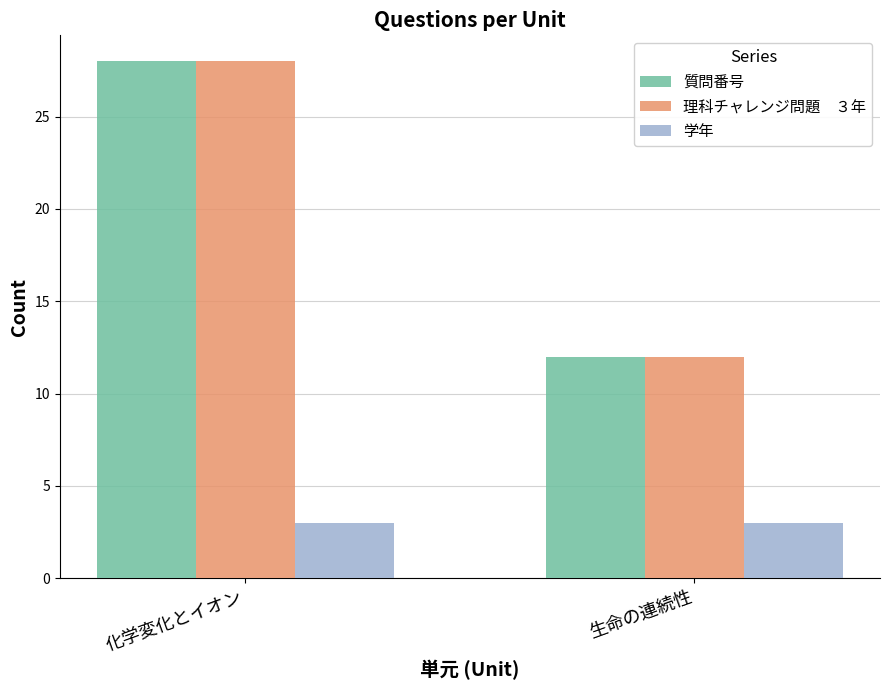

At which category is the sum across all series the highest?

化学変化とイオン